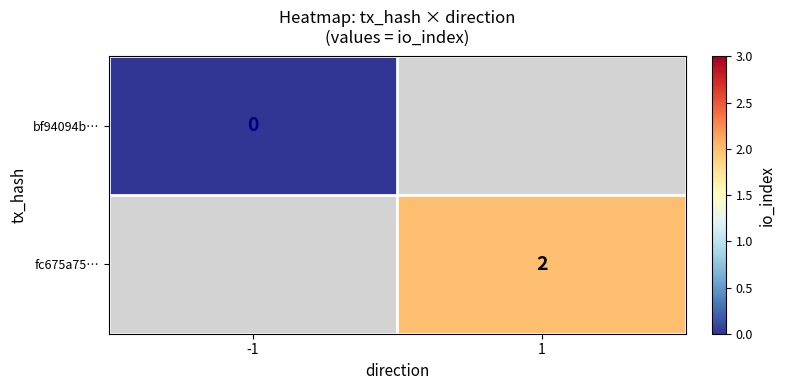

True or false: fc675a75… has a value of 3 at 1.

False